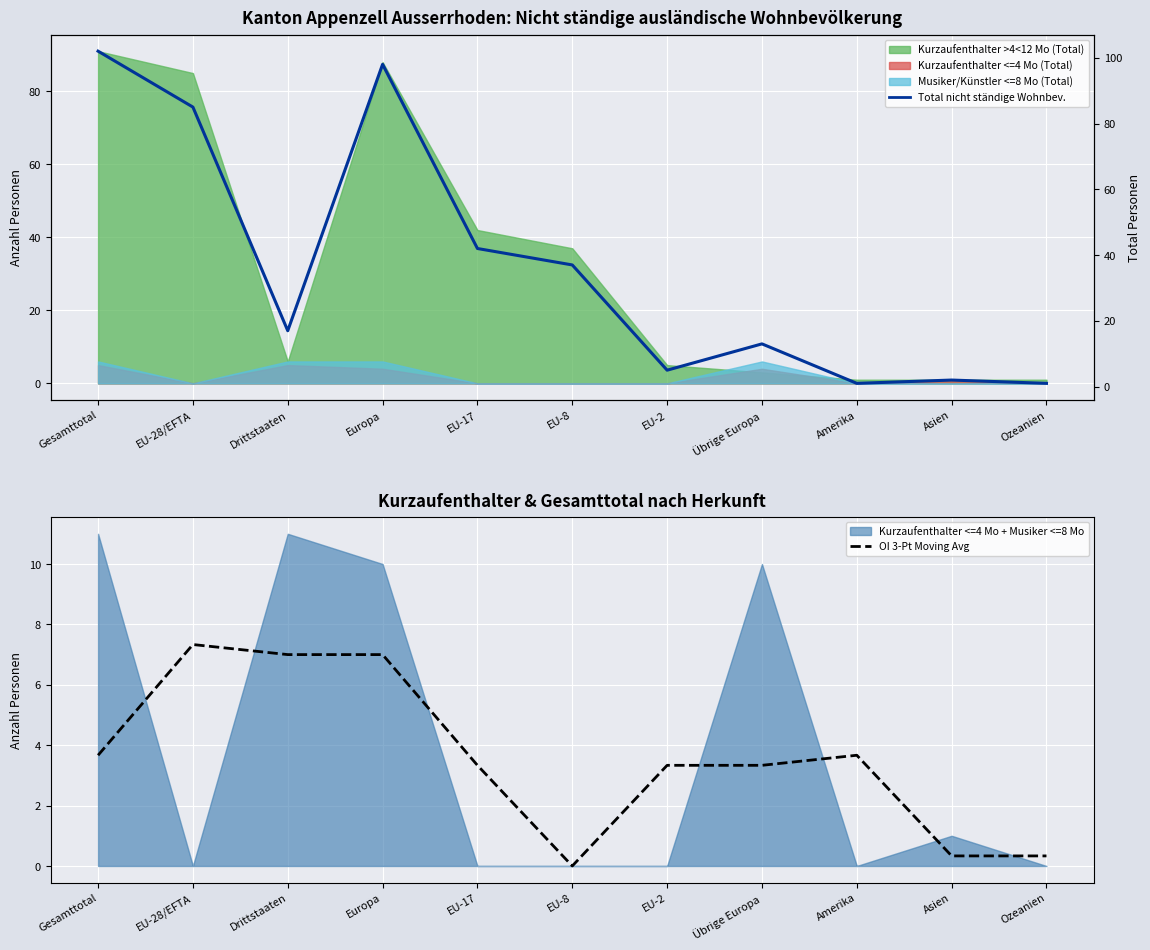

Is the value of OI 3-Pt Moving Avg at EU-17 greater than the value of Total nicht ständige Wohnbev. at Amerika?

Yes